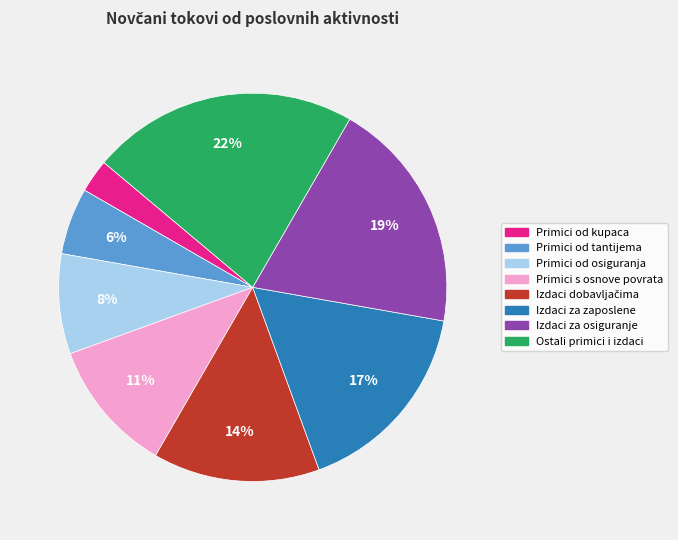

How many segments does this pie chart have?

8